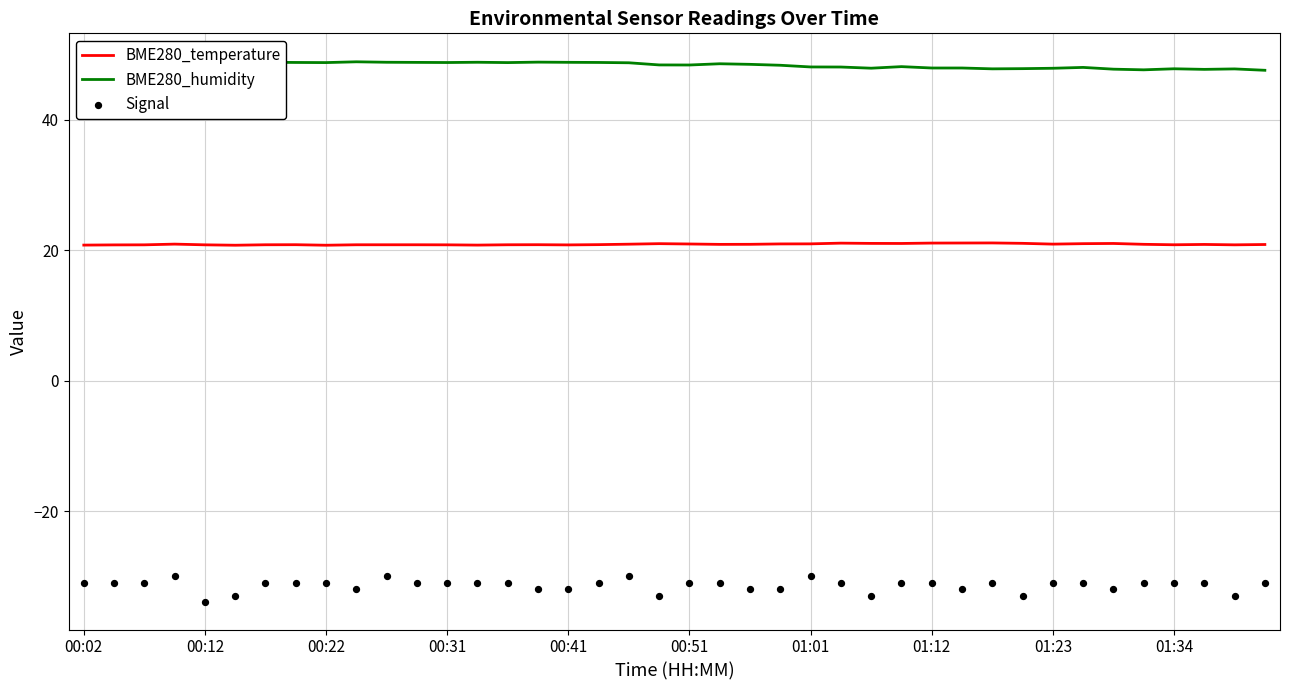

At how many categories does at least one series exceed -27?

40